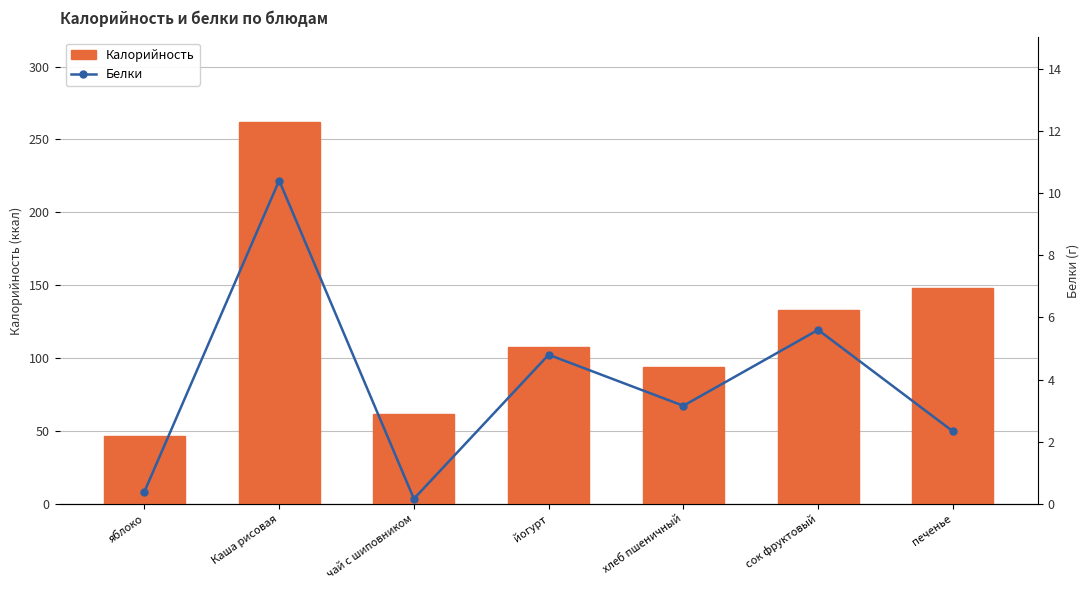

At which label does Калорийность reach its peak?

Каша рисовая